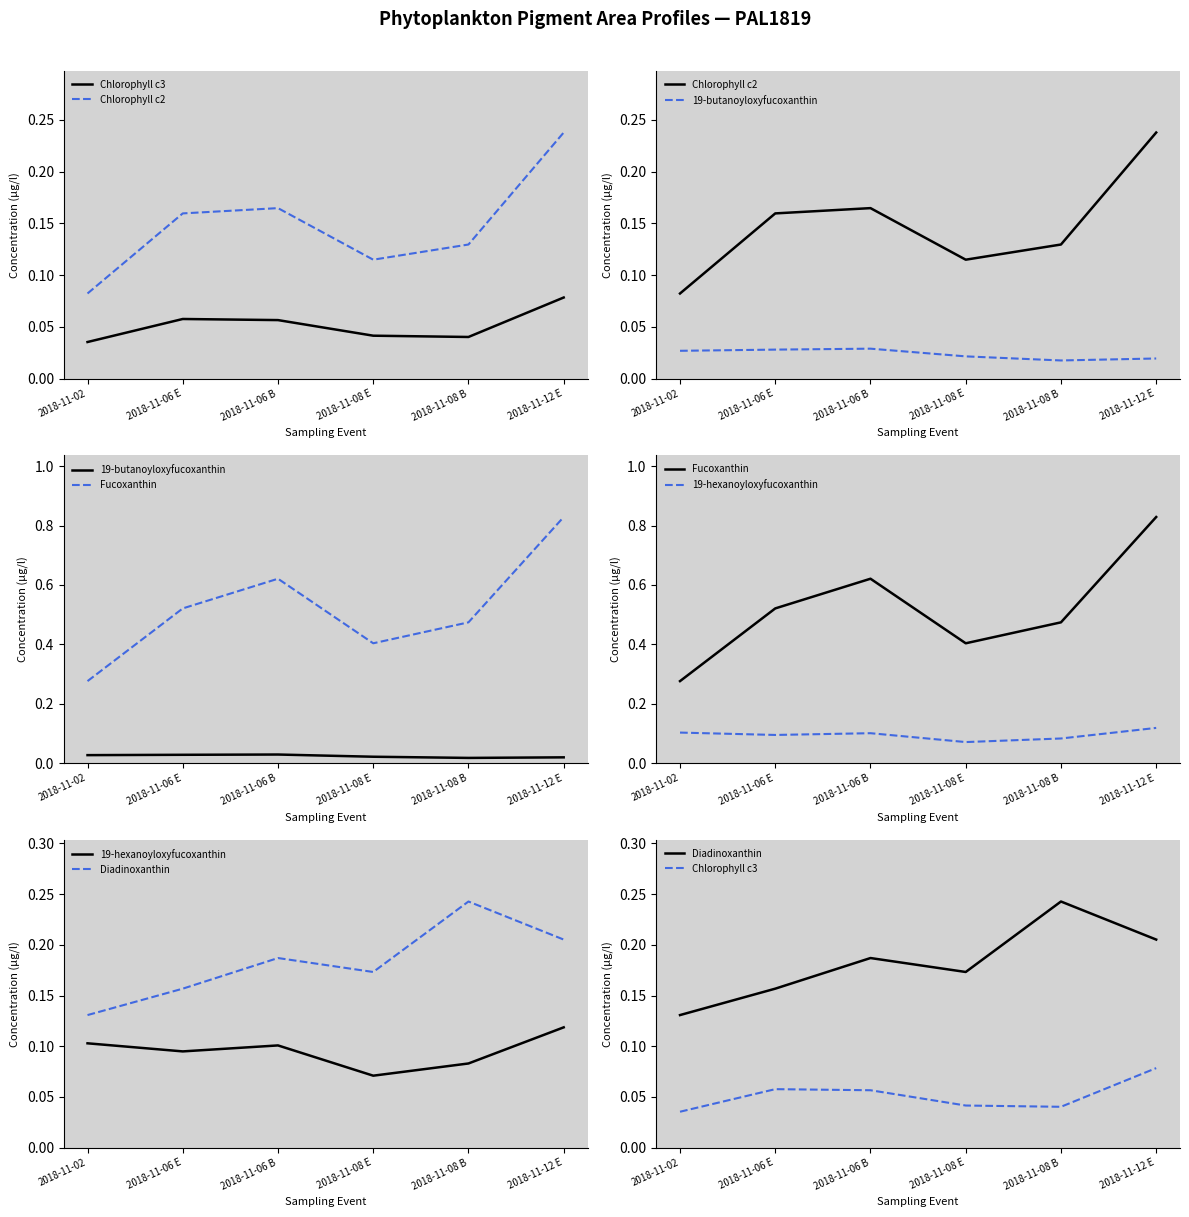

How many data points does each series have?

6